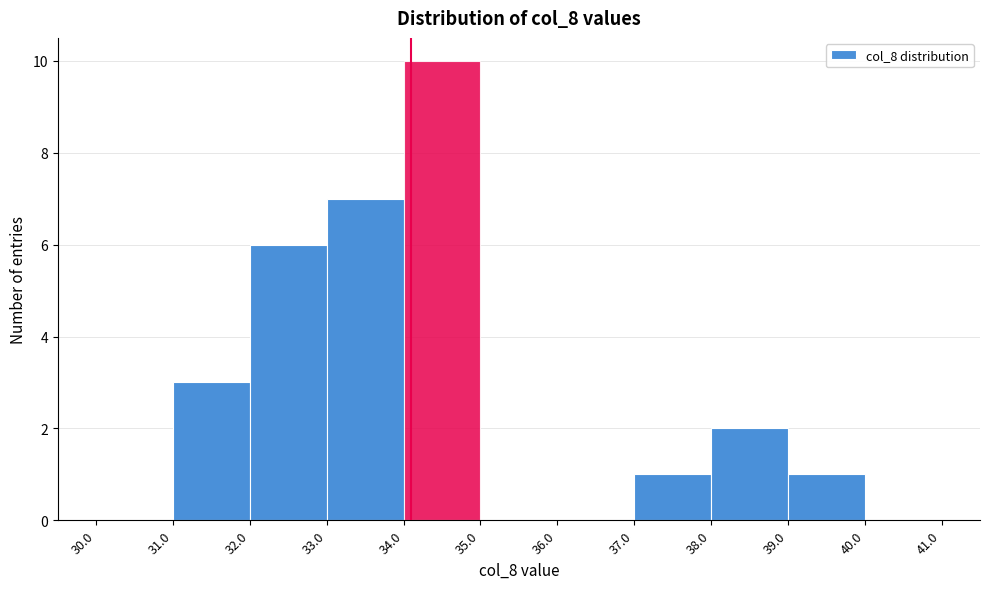

Reading left to right, transcribe this chart: for each bar, give the range it covers on the x-axis and its height. The values are not printed on the chart, so give them approximately, as read against the axis.

30.0 to 31.0: 0
31.0 to 32.0: 3
32.0 to 33.0: 6
33.0 to 34.0: 7
34.0 to 35.0: 10
35.0 to 36.0: 0
36.0 to 37.0: 0
37.0 to 38.0: 1
38.0 to 39.0: 2
39.0 to 40.0: 1
40.0 to 41.0: 0